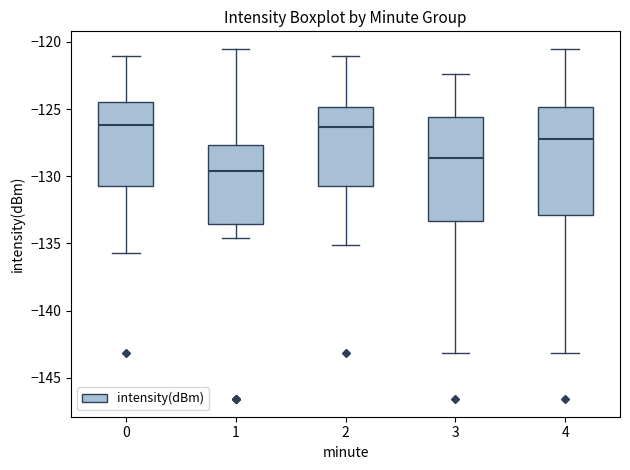

Reading left to right, transcribe this box plot: for each box, give where its median line is, the range the box spans, and where its two whiskers end, as read against the y-axis. The values are not printed on the chart, so give them approximately, as read against the axis.

0: median -126.0, box -131.0 to -124.5, whiskers -135.5 to -121.0
1: median -129.5, box -133.5 to -127.5, whiskers -134.5 to -120.5
2: median -126.5, box -131.0 to -125.0, whiskers -135.0 to -121.0
3: median -128.5, box -133.5 to -125.5, whiskers -143.0 to -122.5
4: median -127.0, box -133.0 to -125.0, whiskers -143.0 to -120.5